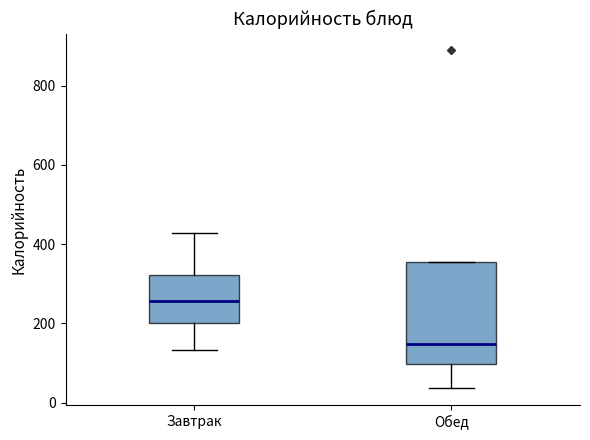

Reading left to right, transcribe this box plot: for each box, give where its median line is, the range the box spans, and where its two whiskers end, as read against the y-axis. The values are not printed on the chart, so give them approximately, as read against the axis.

Завтрак: median 260, box 200 to 320, whiskers 140 to 420
Обед: median 140, box 100 to 360, whiskers 40 to 360